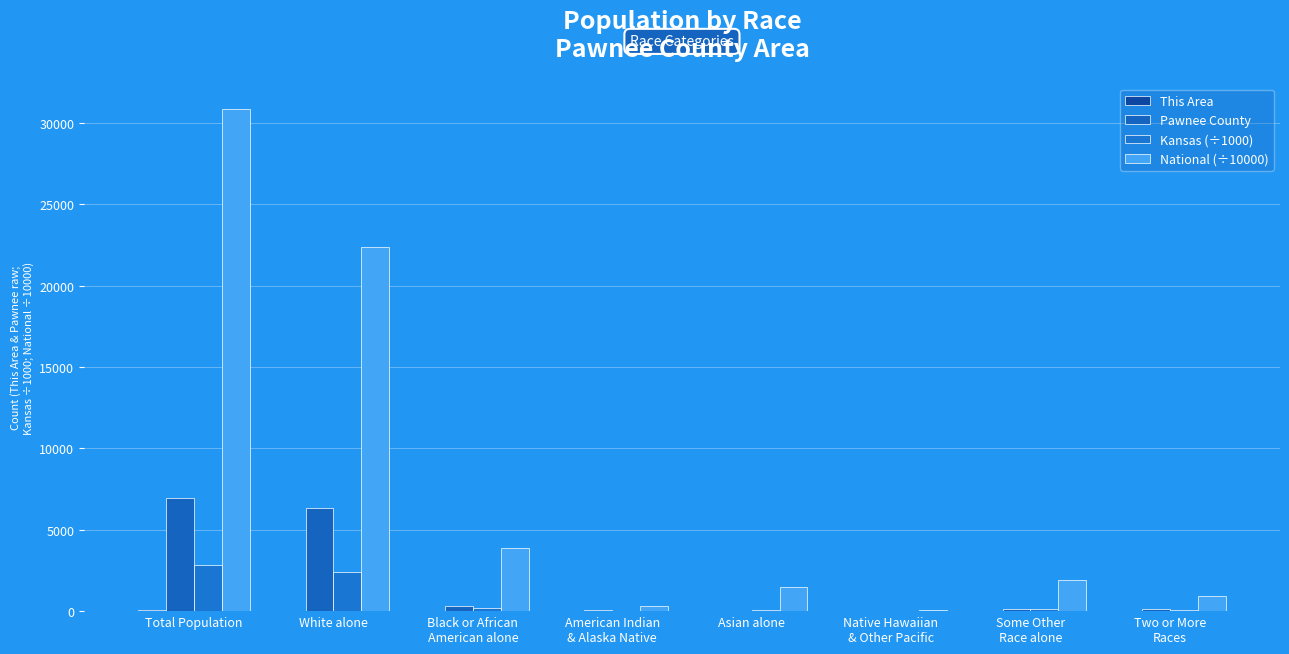

Read the Kansas (÷1000) value at Two or More
Races.

85.9